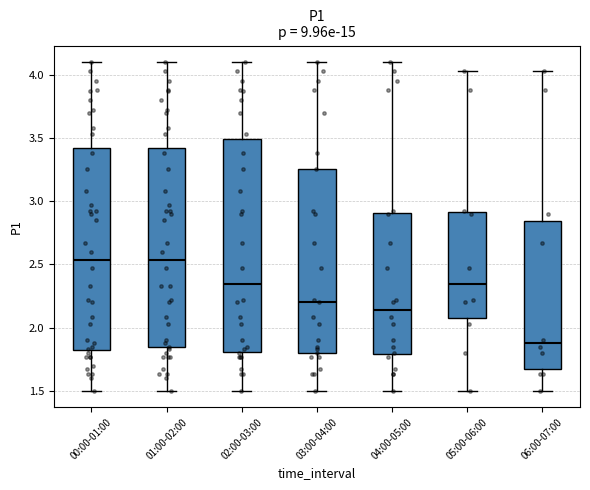

Which box has the lowest median line?

06:00-07:00